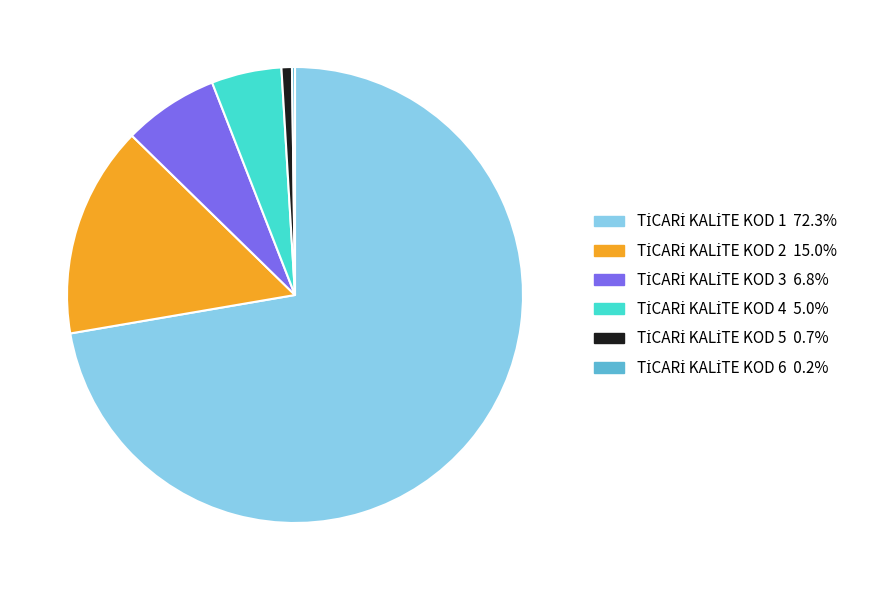

Does any single category account for the majority?

Yes